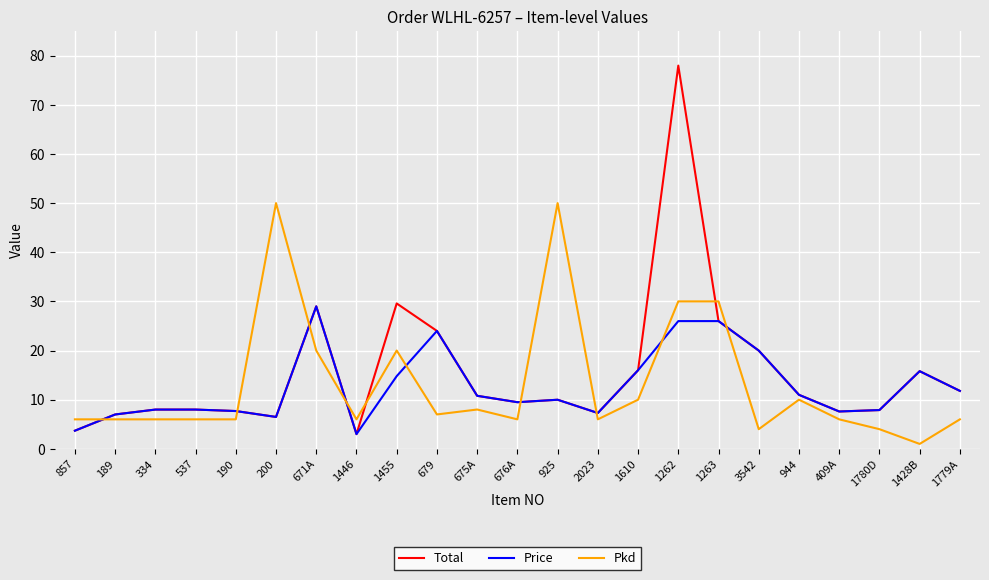

What is the spread (max minus min) of values at 537?

2.0